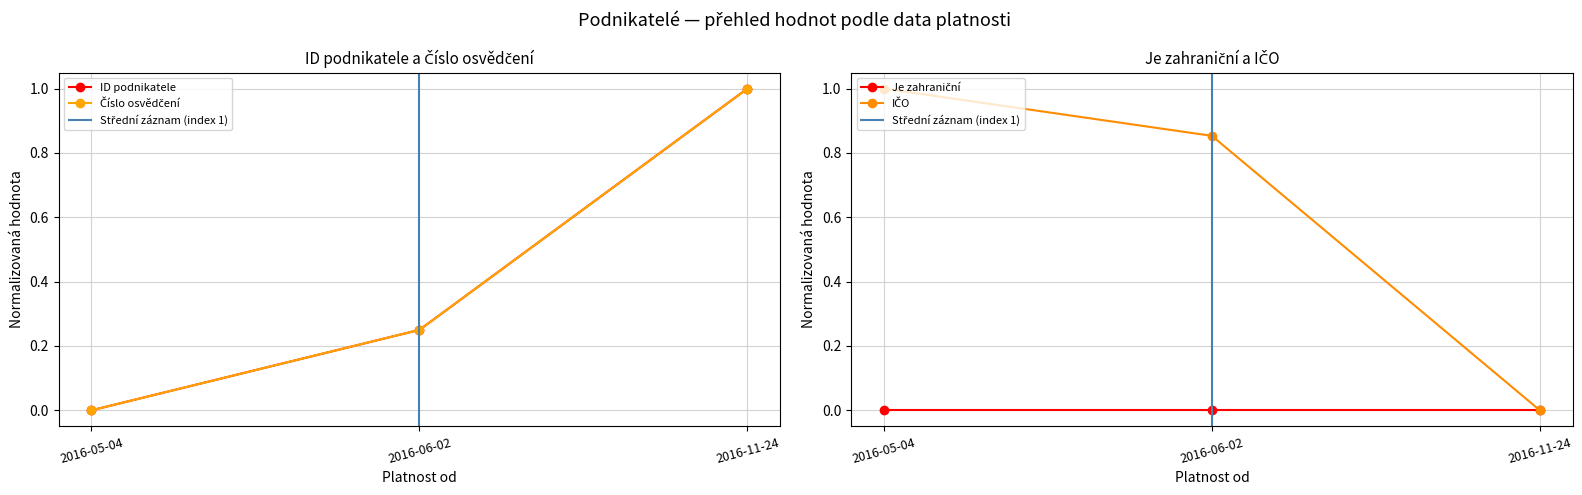

Does the chart display data point markers on the line(s)?

Yes